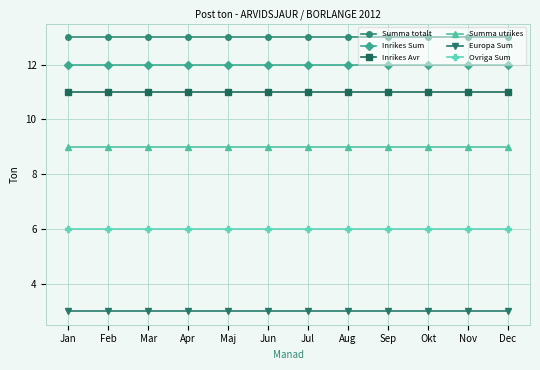

True or false: Inrikes Sum and Inrikes Avr cross at least once.

False